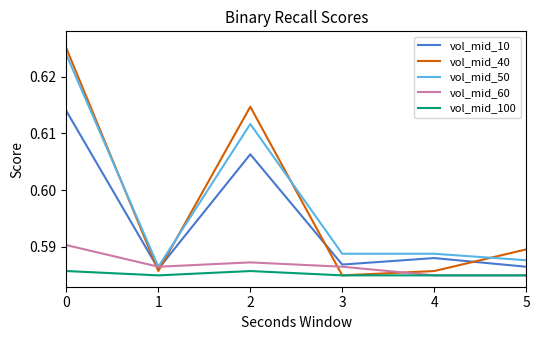

True or false: vol_mid_60 has a value of 0.3 at 3.

False